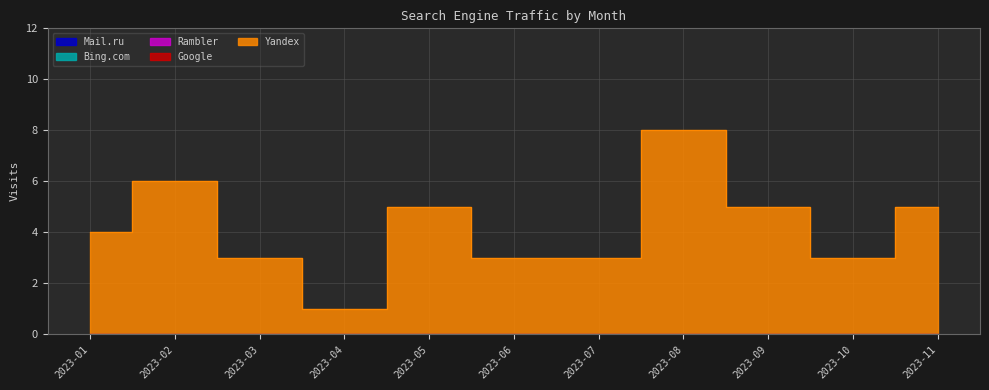

At which category is the sum across all series the highest?

2023-08